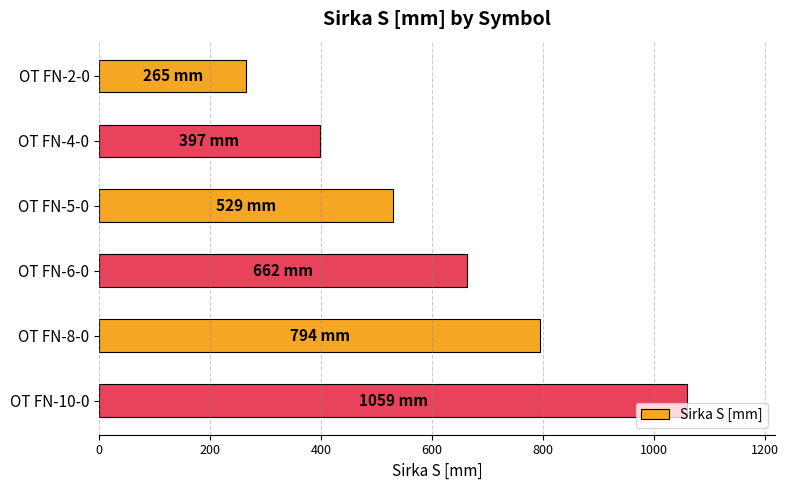

Reading top to bottom, transcribe all the data shown in this chart.

265	397	529	662	794	1059